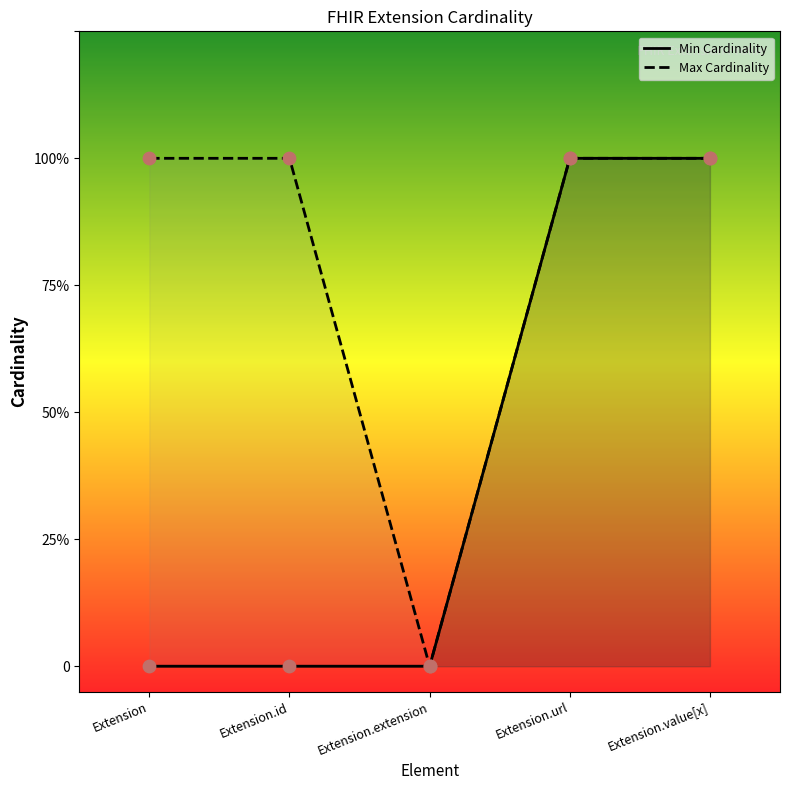

At which category is the sum across all series the highest?

Extension.url